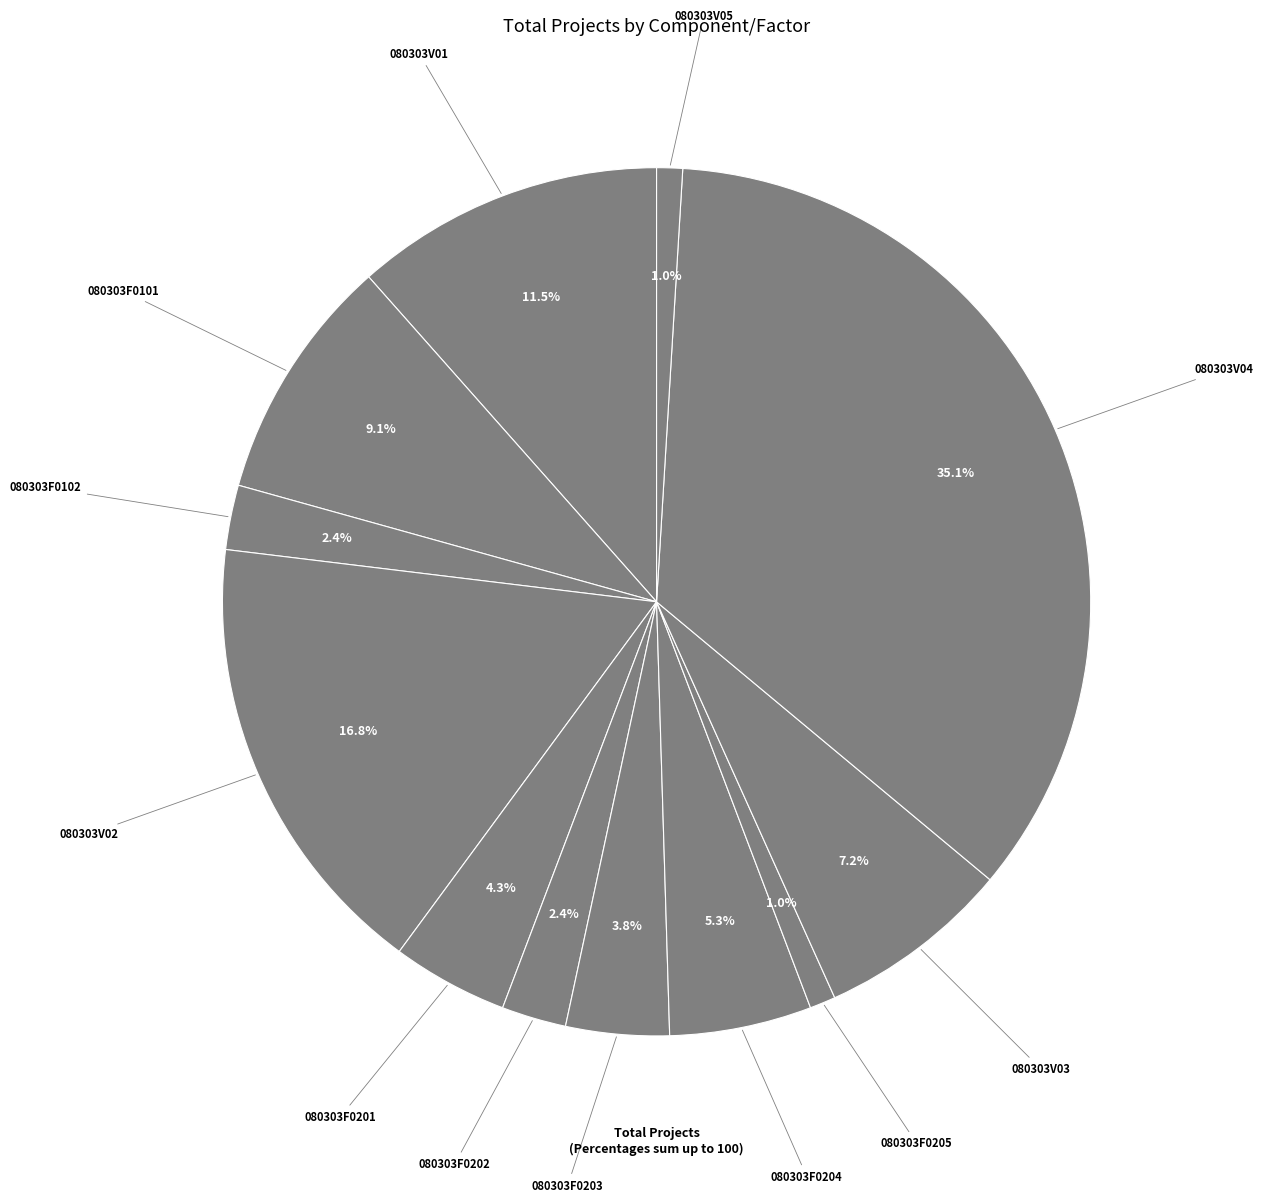

How many slices are in this pie chart?

12